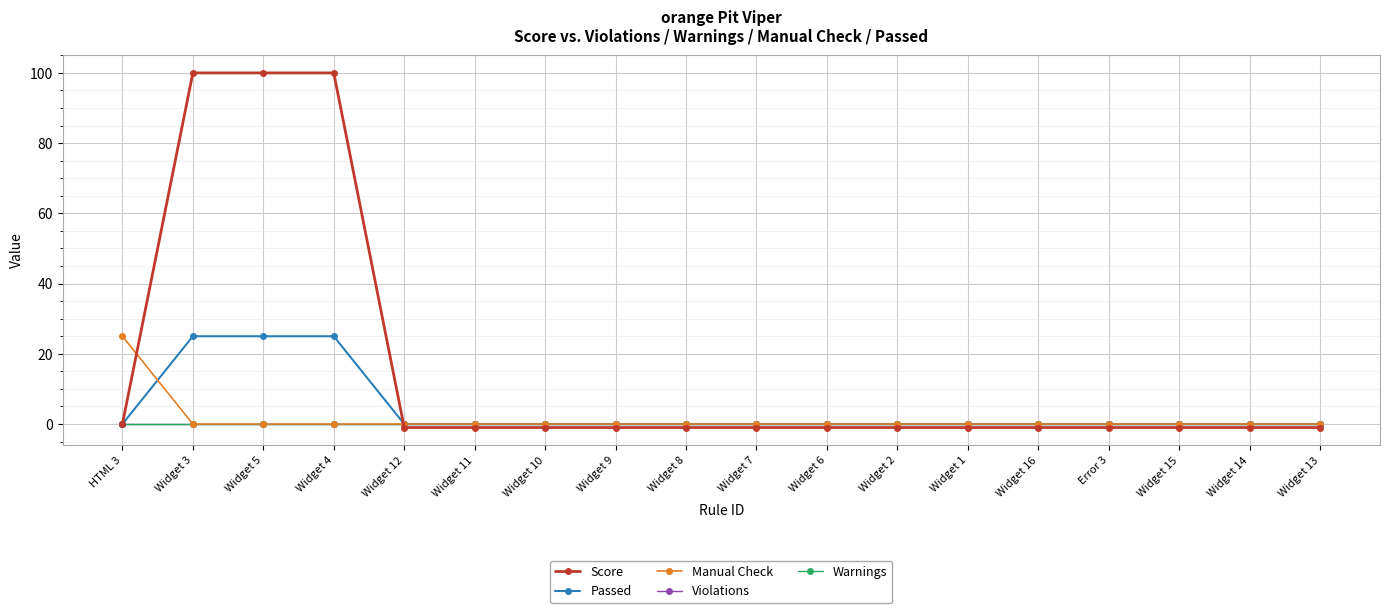

How many lines are shown in the chart?

5